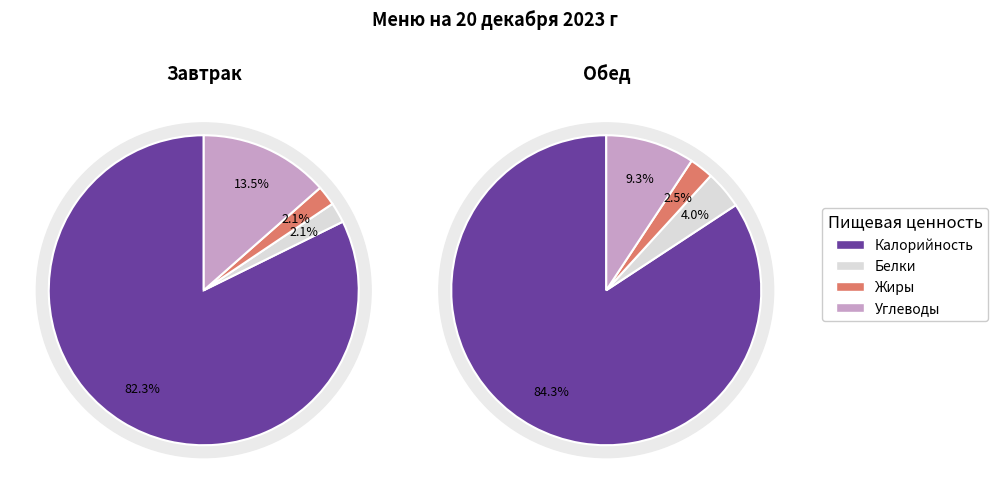

Which slice is the largest?

Калорийность